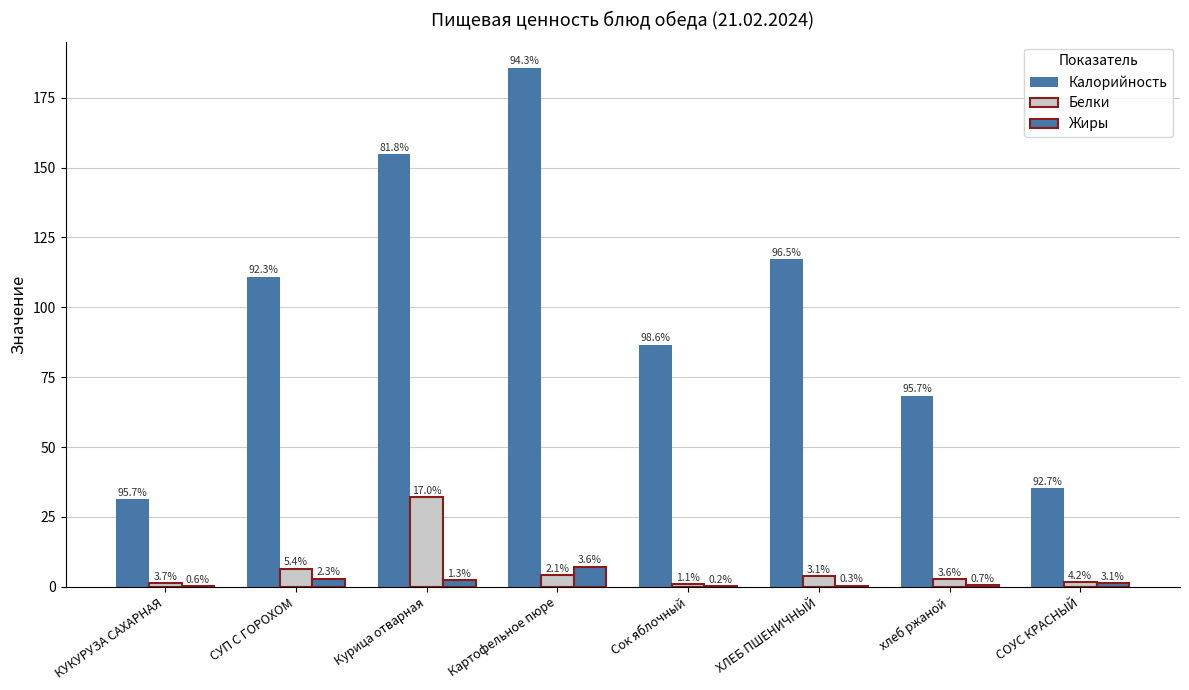

Reading left to right, extract all data points from this chart.

Калорийность: КУКУРУЗА САХАРНАЯ=31.3	СУП С ГОРОХОМ=110.9	Курица отварная=154.8	Картофельное пюре=185.8	Сок яблочный=86.6	ХЛЕБ ПШЕНИЧНЫЙ=117.2	хлеб ржаной=68.3	СОУС КРАСНЫЙ=35.3
Белки: КУКУРУЗА САХАРНАЯ=1.2	СУП С ГОРОХОМ=6.5	Курица отварная=32.1	Картофельное пюре=4.1	Сок яблочный=1.0	ХЛЕБ ПШЕНИЧНЫЙ=3.8	хлеб ржаной=2.6	СОУС КРАСНЫЙ=1.6
Жиры: КУКУРУЗА САХАРНАЯ=0.2	СУП С ГОРОХОМ=2.8	Курица отварная=2.4	Картофельное пюре=7.1	Сок яблочный=0.2	ХЛЕБ ПШЕНИЧНЫЙ=0.4	хлеб ржаной=0.5	СОУС КРАСНЫЙ=1.2